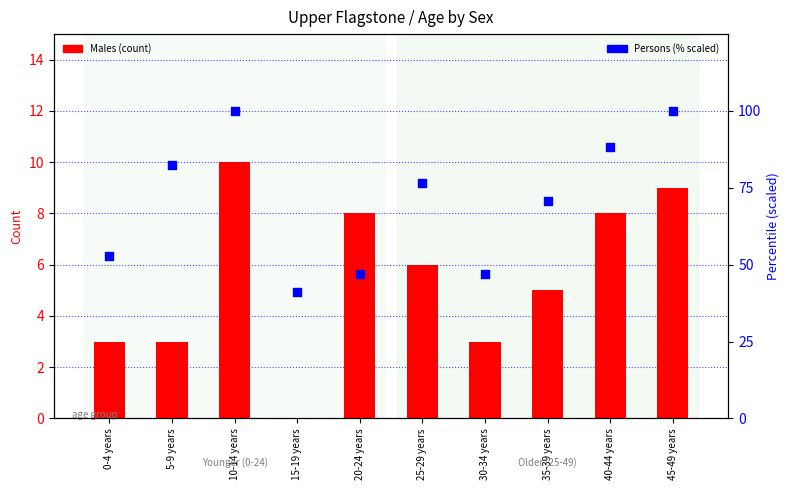

What is the total value across all series at 15-19 years?

41.2